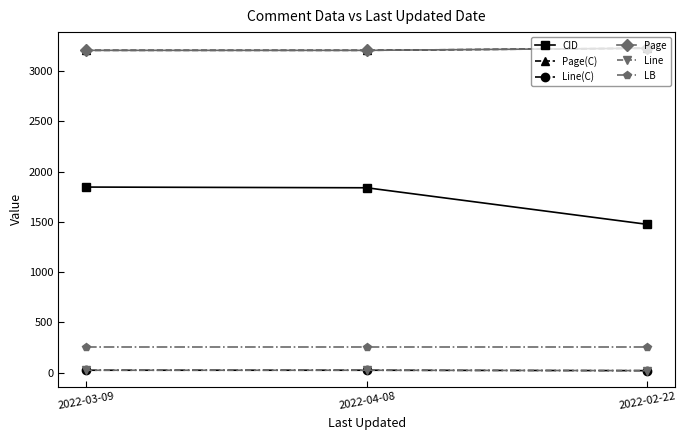

What is the label of the 3rd point from the left?

2022-02-22